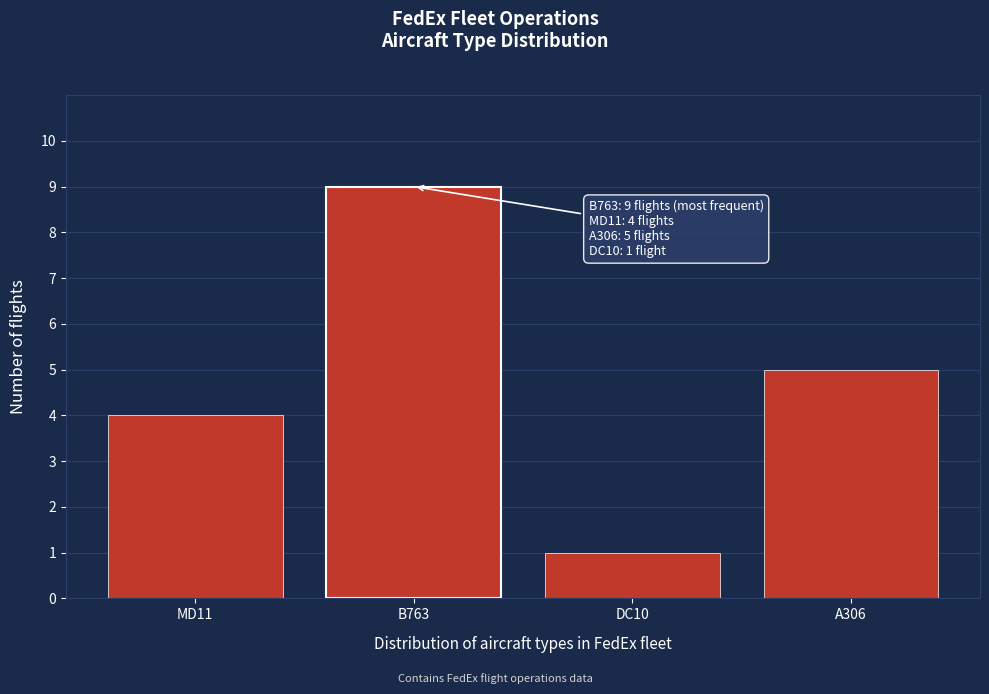

Reading right to left, list all the values displayed in this chart.

A306=5	DC10=1	B763=9	MD11=4